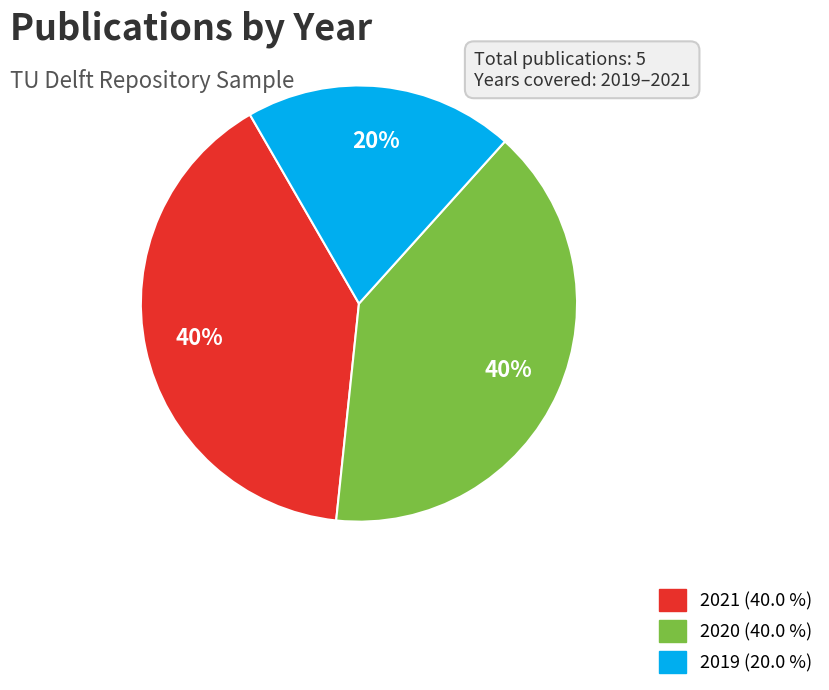

To the nearest percent, what is the average slice percentage?

33%